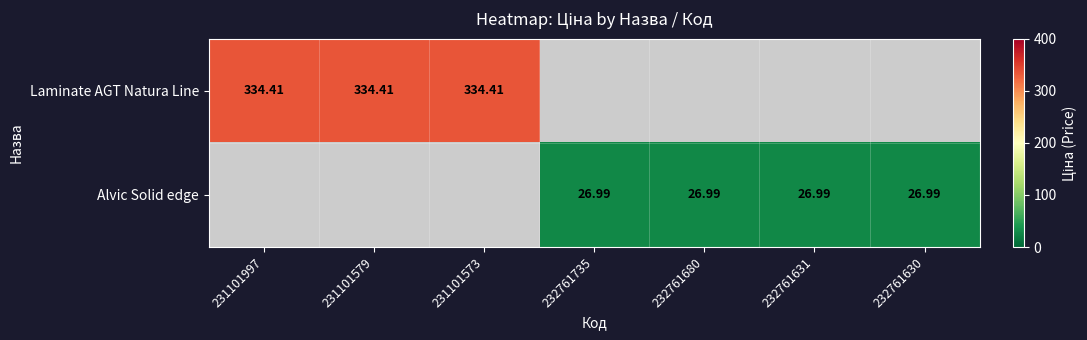

Rank the categories by Alvic Solid edge value from lowest to highest.

231101997, 231101579, 231101573, 232761735, 232761680, 232761631, 232761630